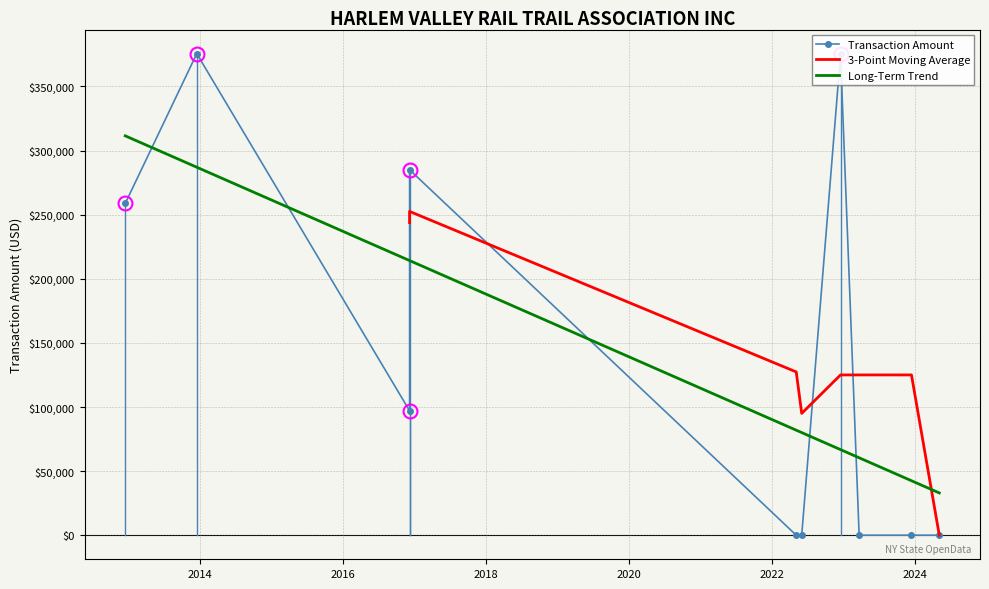

True or false: the data shows 0 at C164793
2023-03.

True